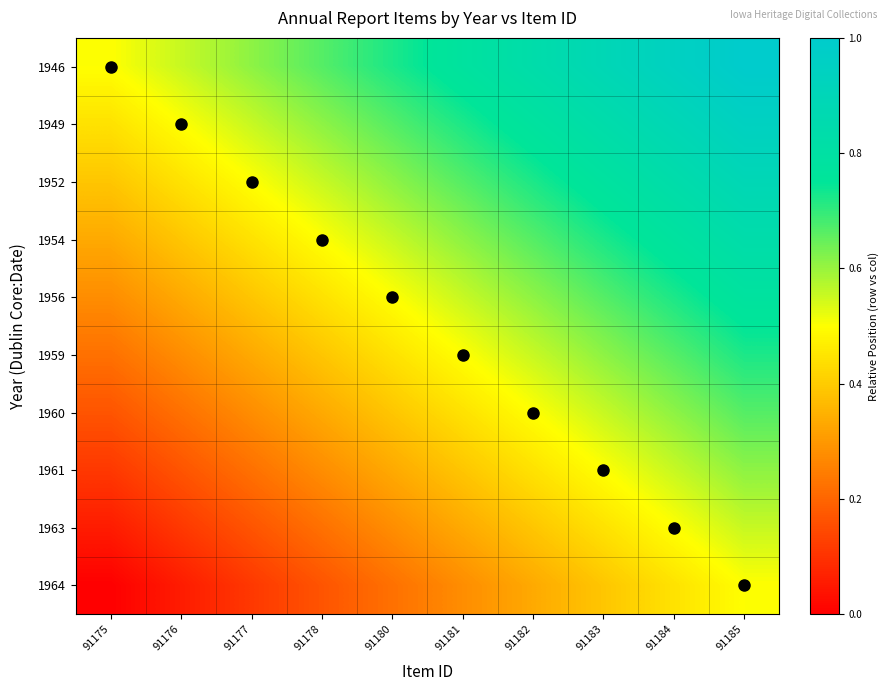

At which category is the sum across all series the highest?

91185